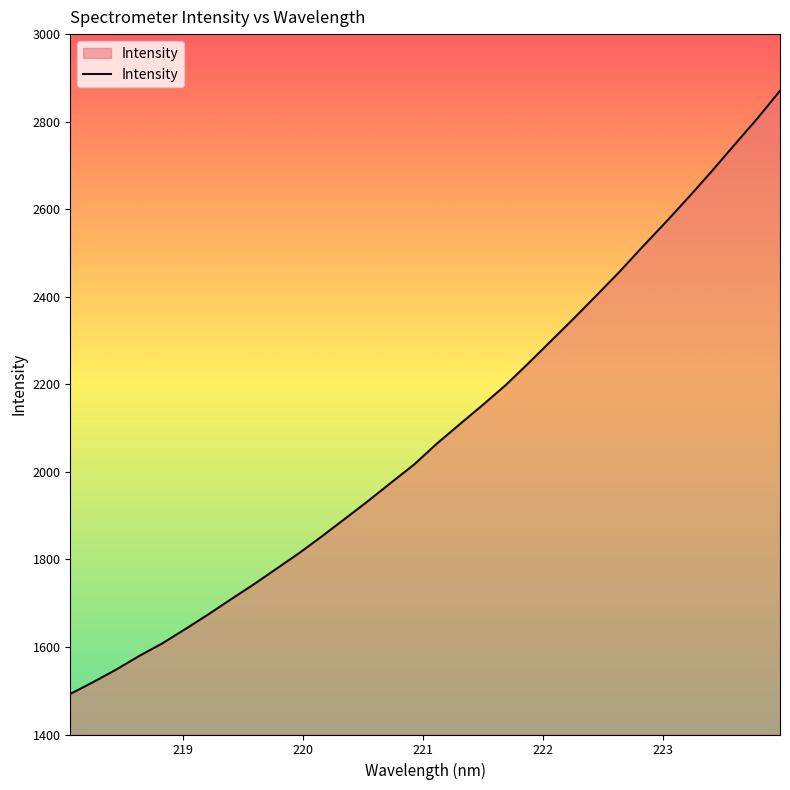

What is the greatest value displayed?

2870.6